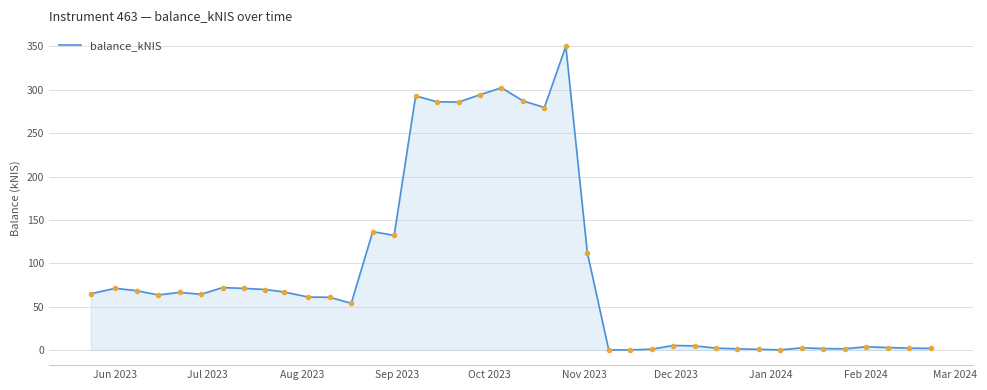

How many lines are shown in the chart?

1